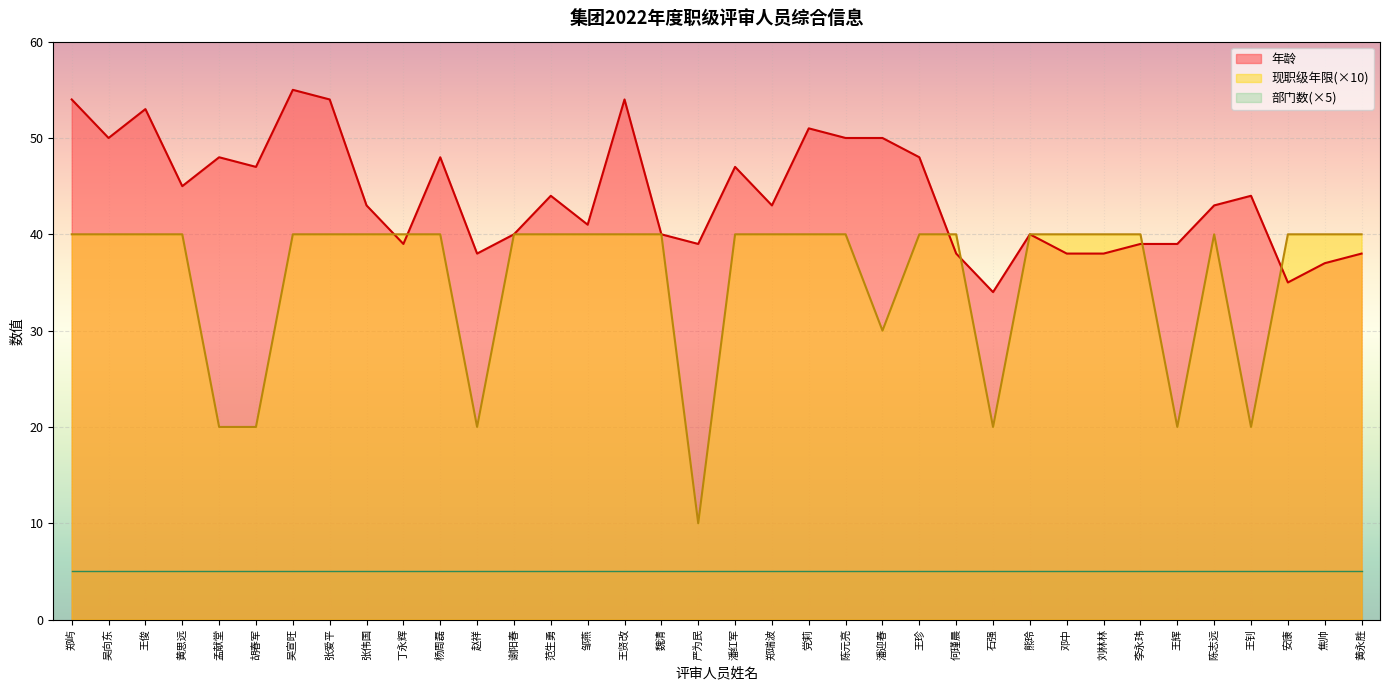

What is the average value of the 现职级年限_encoded series?

36